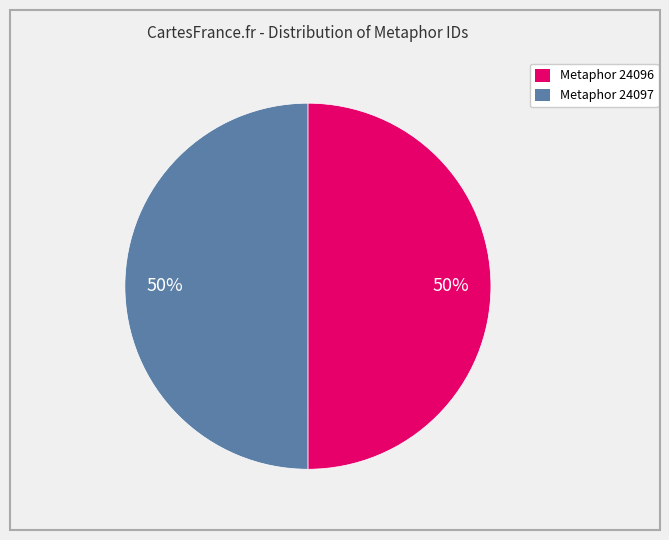

What percentage is the Metaphor 24097 slice, to the nearest percent?

50%